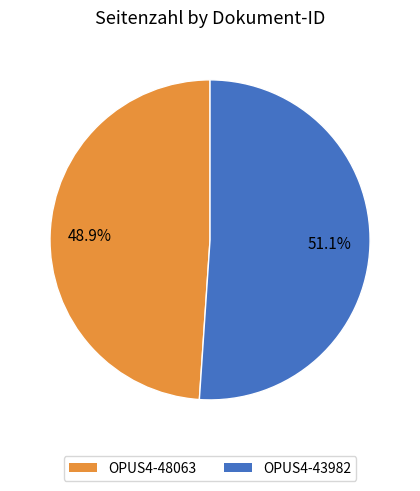

Does OPUS4-43982 represent more than half of the total?

Yes